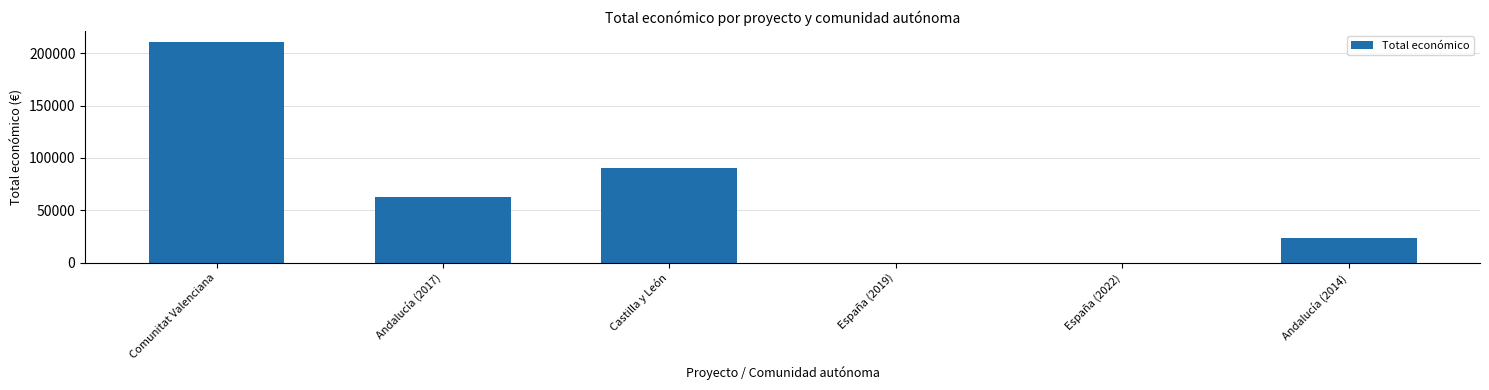

Read the value at Andalucía (2017).

62364